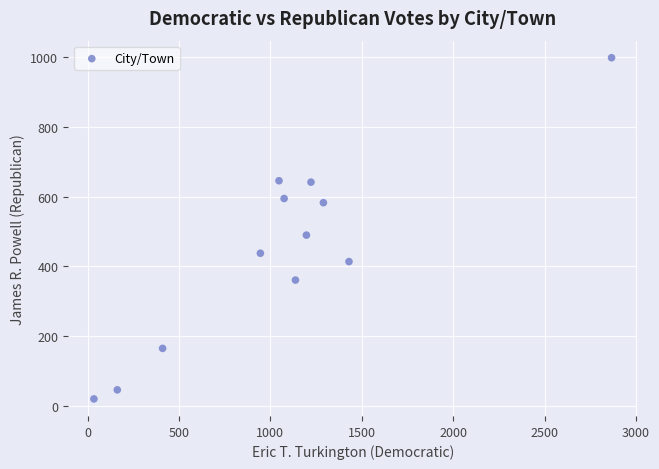

What Y value in the scatter plot is closest to 509?

490